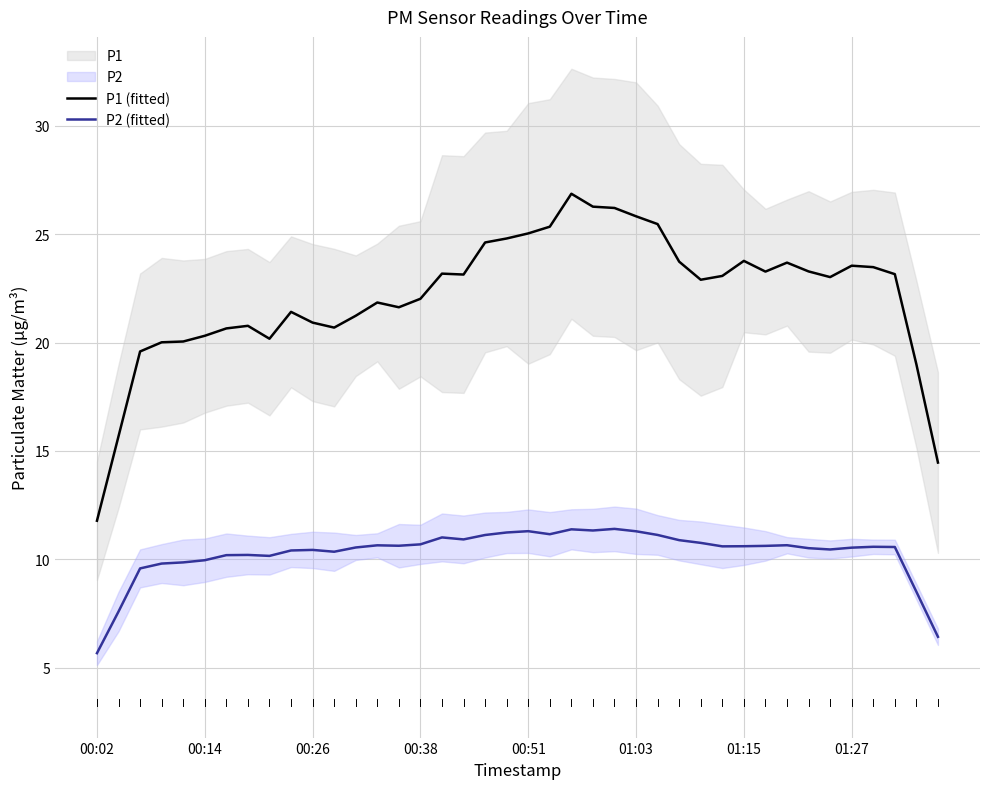

True or false: P2 (fitted) has more than 0 interior local peaks.

True